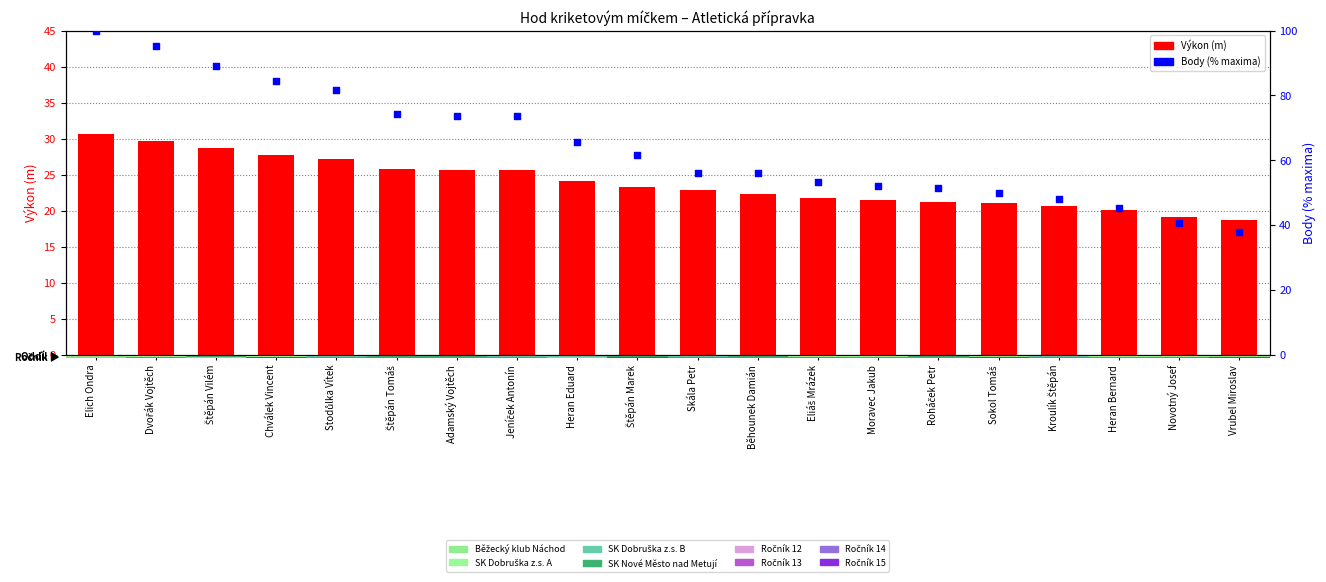

Which series reaches the maximum Y coordinate?

Body (normalizováno %)